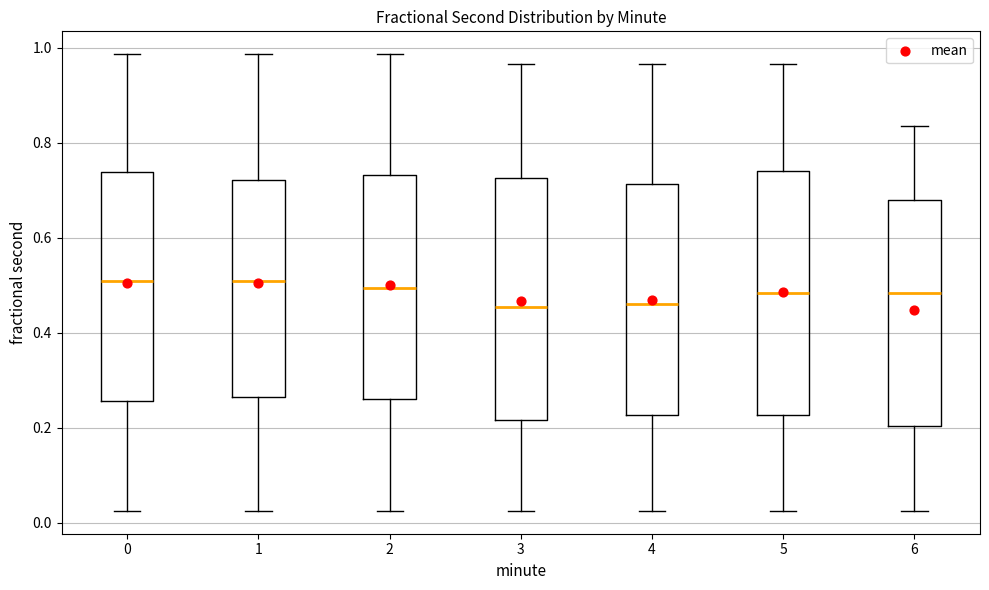

Reading left to right, read every box against the y-axis: the position of its median line, the range the box covers, and the ends of its whiskers. The values are not printed on the chart, so give them approximately, as read against the axis.

0: median 0.50, box 0.26 to 0.74, whiskers 0.02 to 0.98
1: median 0.50, box 0.26 to 0.72, whiskers 0.02 to 0.98
2: median 0.50, box 0.26 to 0.74, whiskers 0.02 to 0.98
3: median 0.46, box 0.22 to 0.72, whiskers 0.02 to 0.96
4: median 0.46, box 0.22 to 0.72, whiskers 0.02 to 0.96
5: median 0.48, box 0.22 to 0.74, whiskers 0.02 to 0.96
6: median 0.48, box 0.20 to 0.68, whiskers 0.02 to 0.84